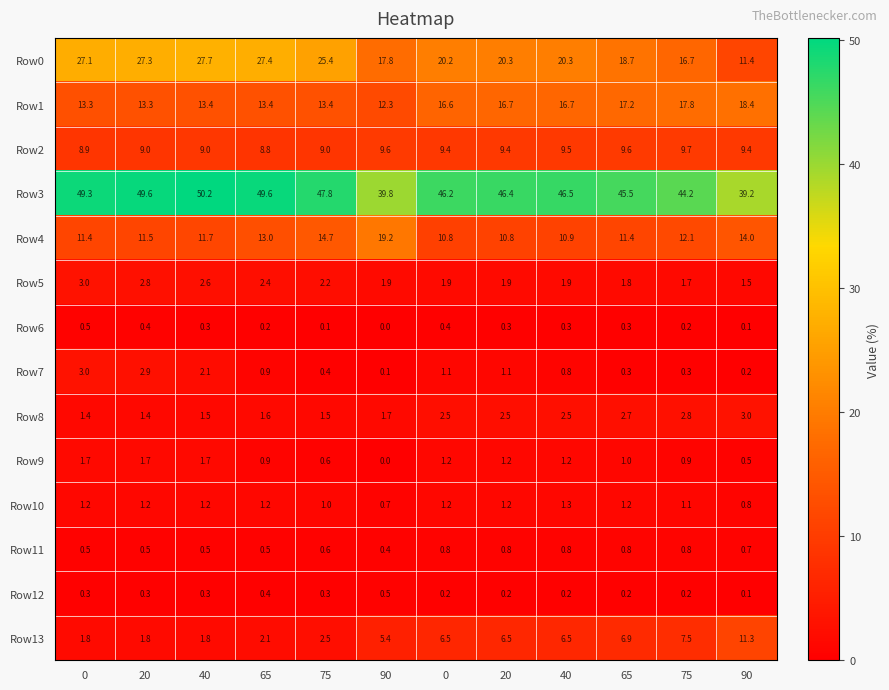

How many data points does each series have?

12